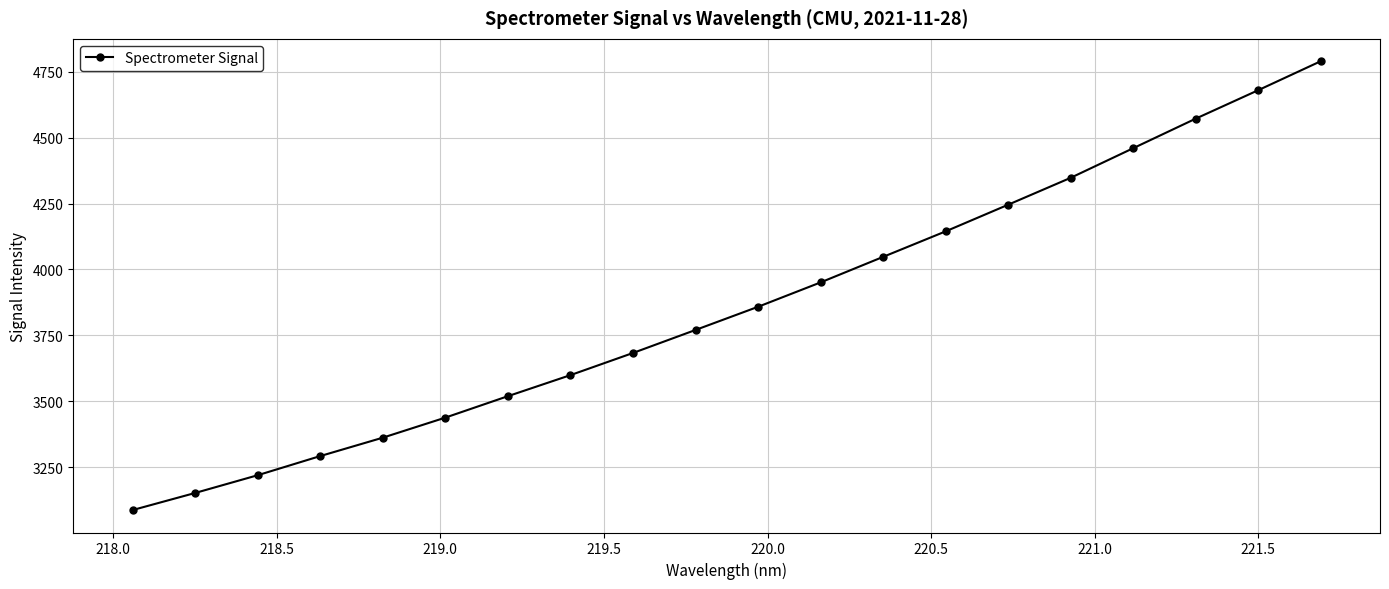

Reading left to right, extract all data points from this chart.

3086.8	3151.7	3219.1	3291.8	3361.6	3437.7	3519.1	3599.0	3683.0	3770.4	3858.3	3950.8	4047.7	4144.5	4245.6	4347.7	4460.0	4572.1	4680.1	4790.0